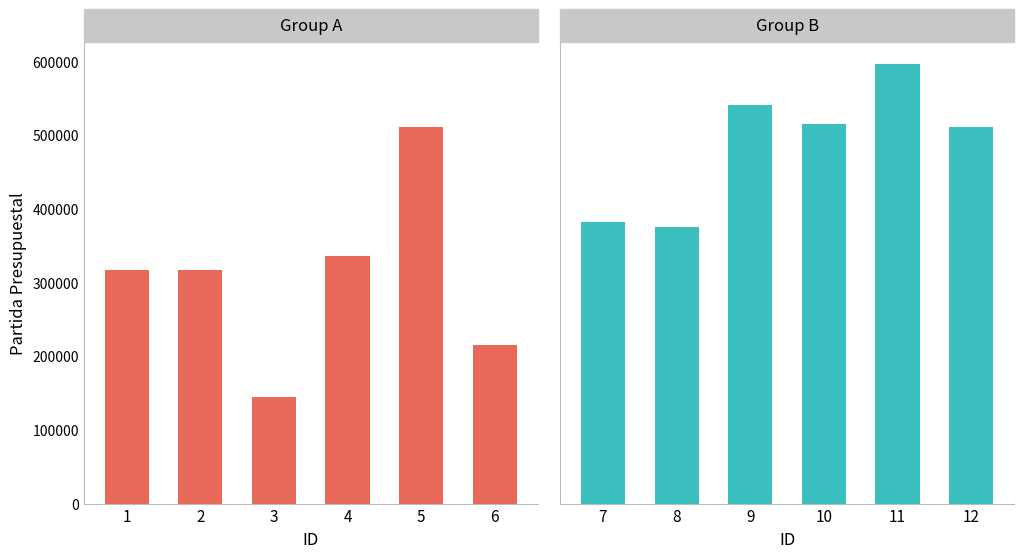

What value does the Group A series have at 4?

336001